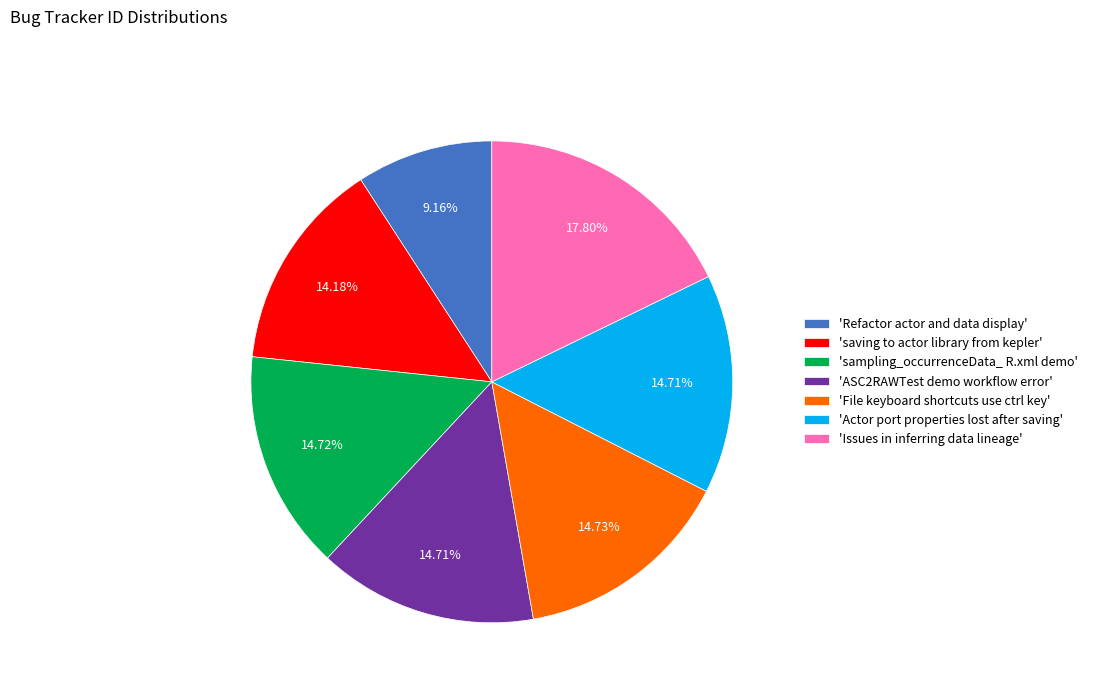

Is 'Issues in inferring data lineage' the majority of the pie?

No